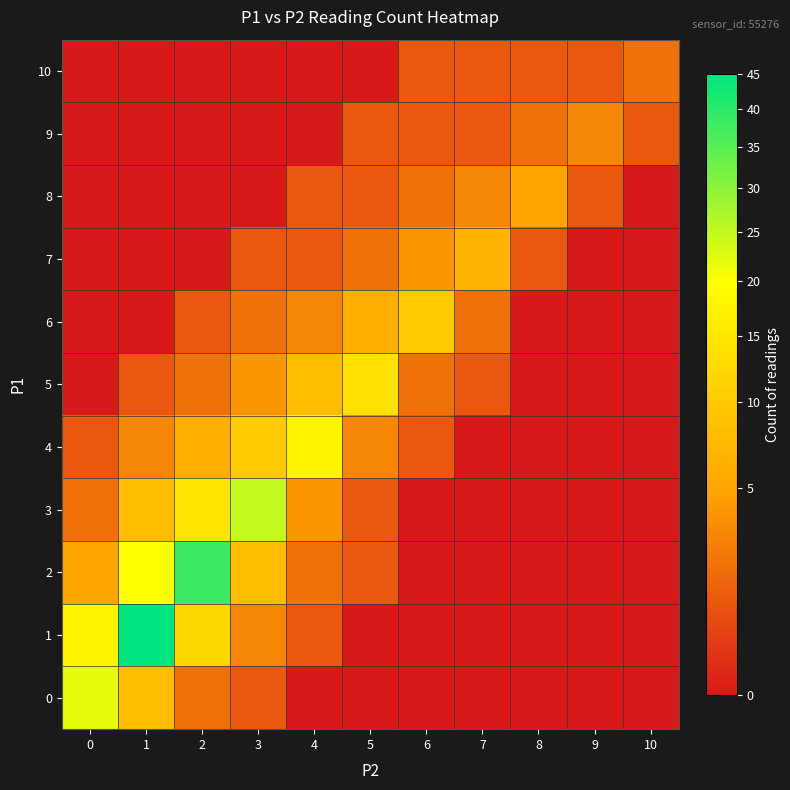

What is the total value across all series at 8?

9